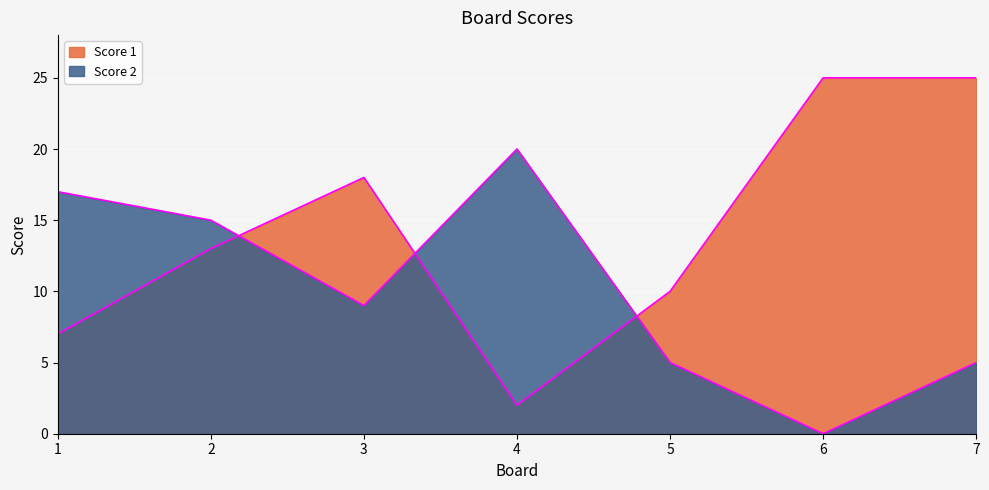

Reading right to left, list all the values displayed in this chart.

Score 1: 25	25	10	2	18	13	7
Score 2: 5	0	5	20	9	15	17